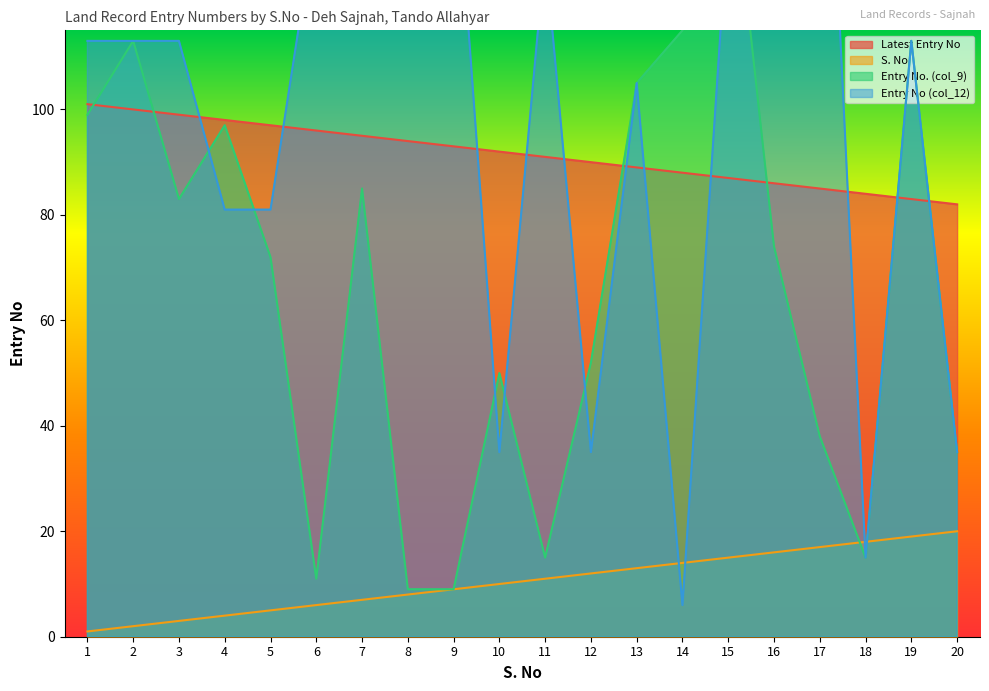

What are all the series names shown in the legend?

Latest Entry No, S. No, Entry No. (col_9), Entry No (col_12)